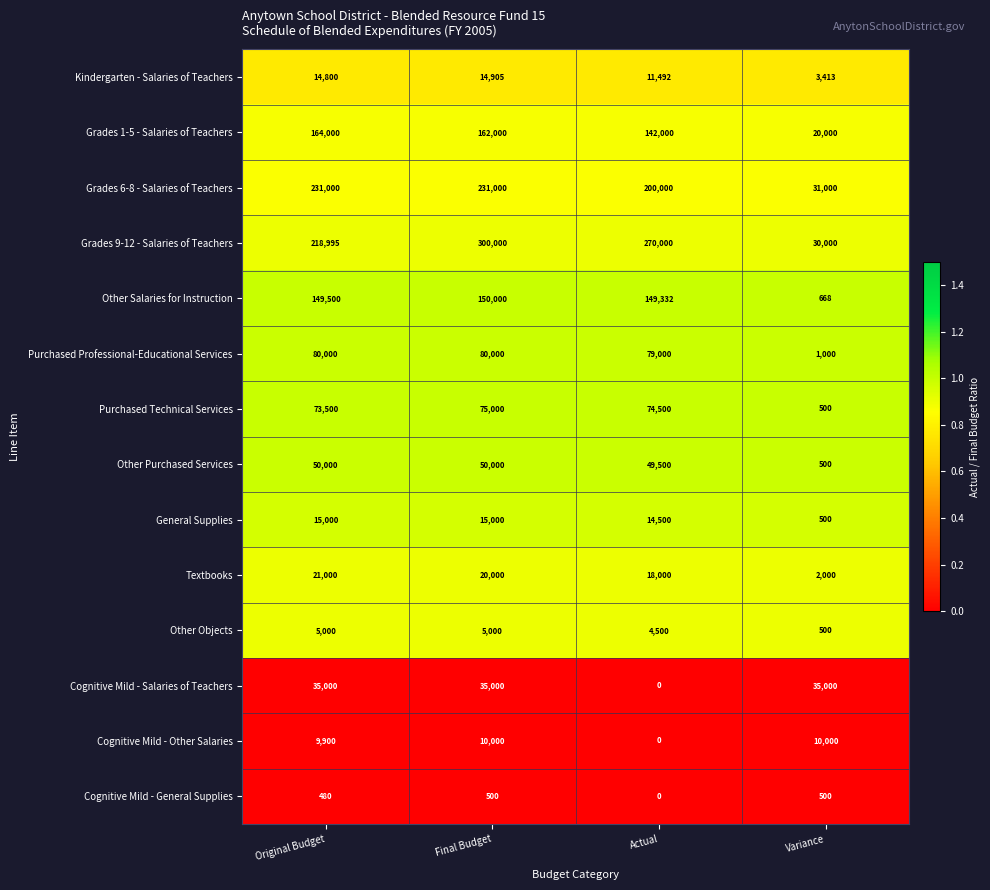

Which series changed the most between Final Budget and Actual?

Cognitive Mild - Salaries of Teachers